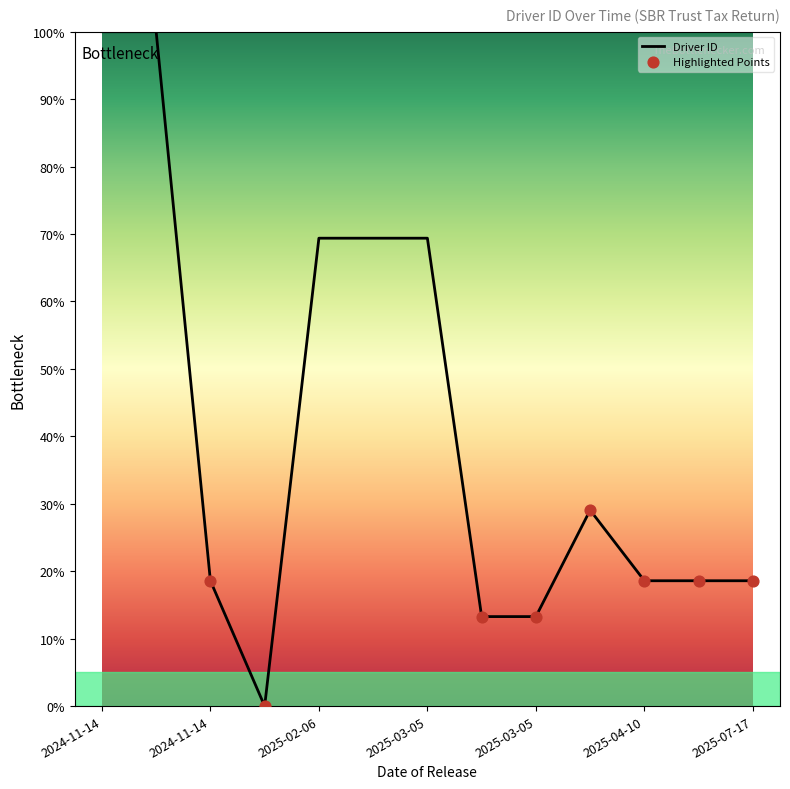

What is the difference between the maximum and minimum values?

100.0